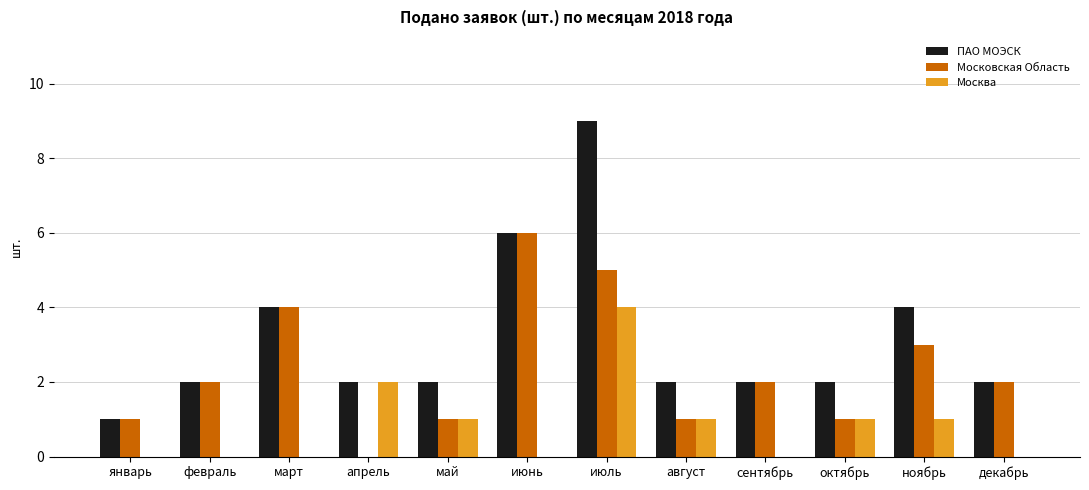

What is the difference between the Москва values at декабрь and июль?

4